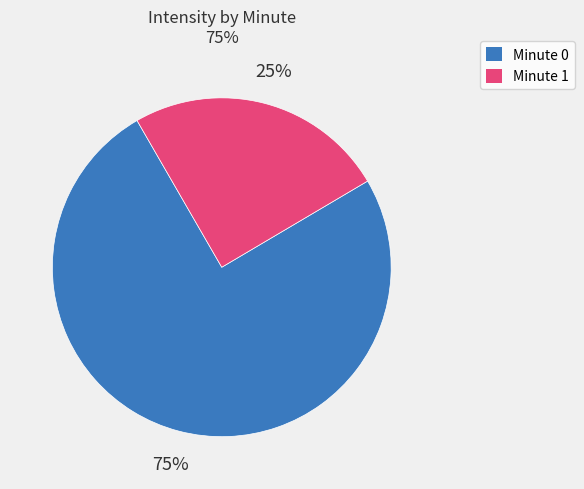

Does Minute 1 account for over 50% of the chart?

No